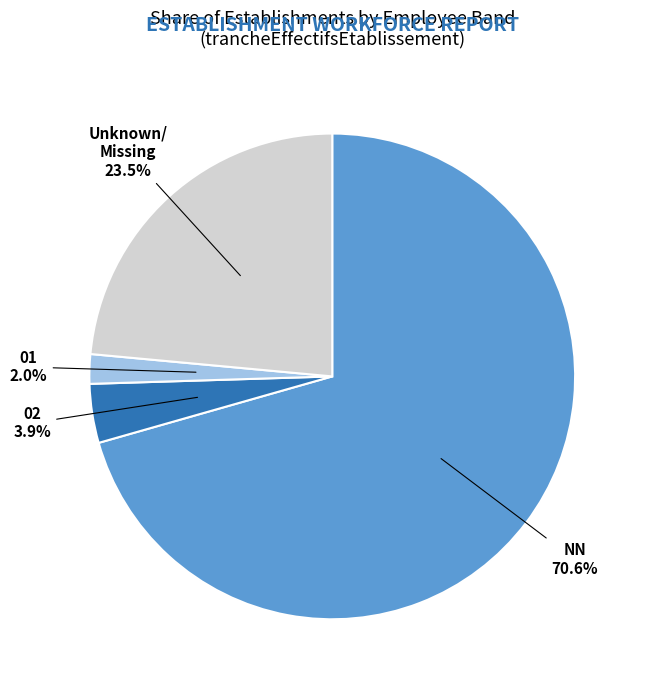

Combined, what portion of the pie is 02 and NN?

74.5%